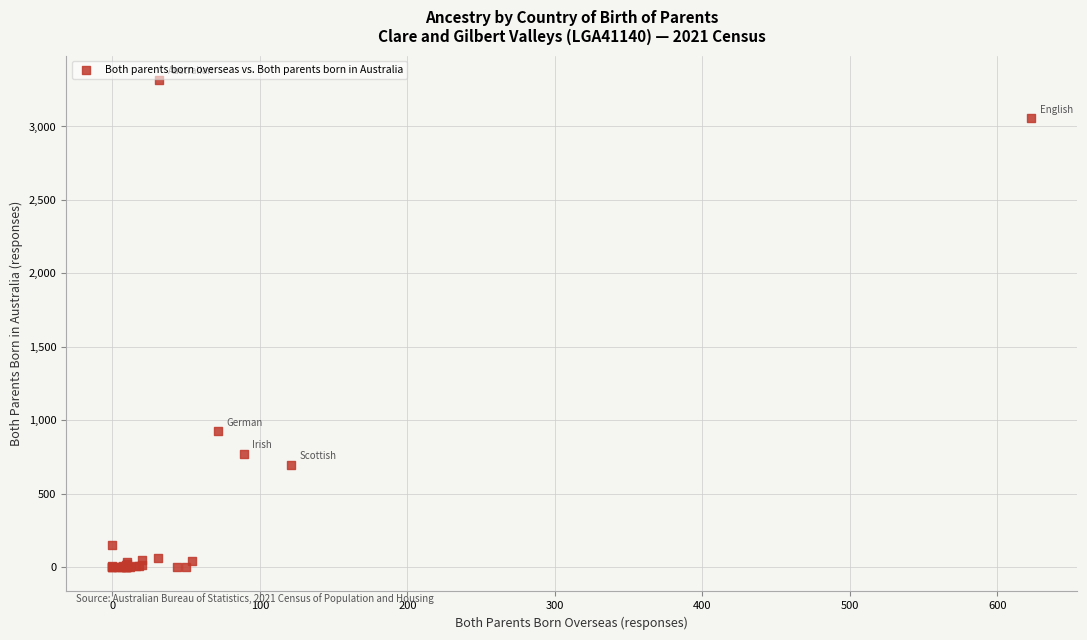

What Y value in the scatter plot is closest to 1658?

925